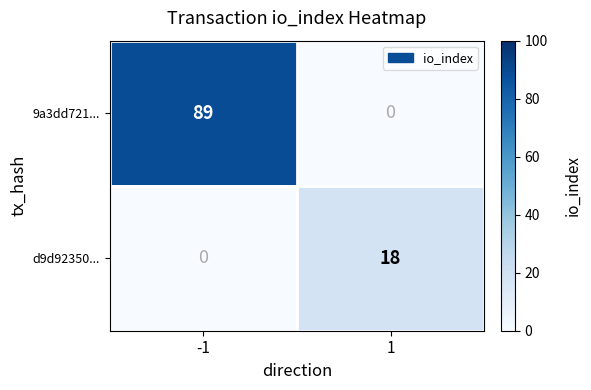

The value of d9d92350... at 1 is 18. True or false?

True